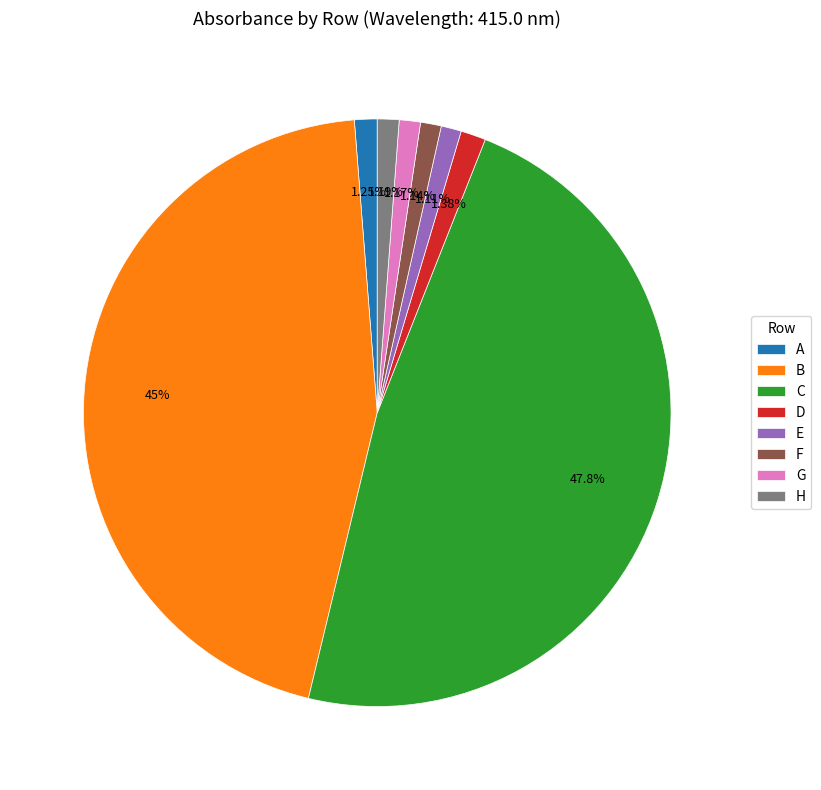

What is the largest slice in the pie chart?

C